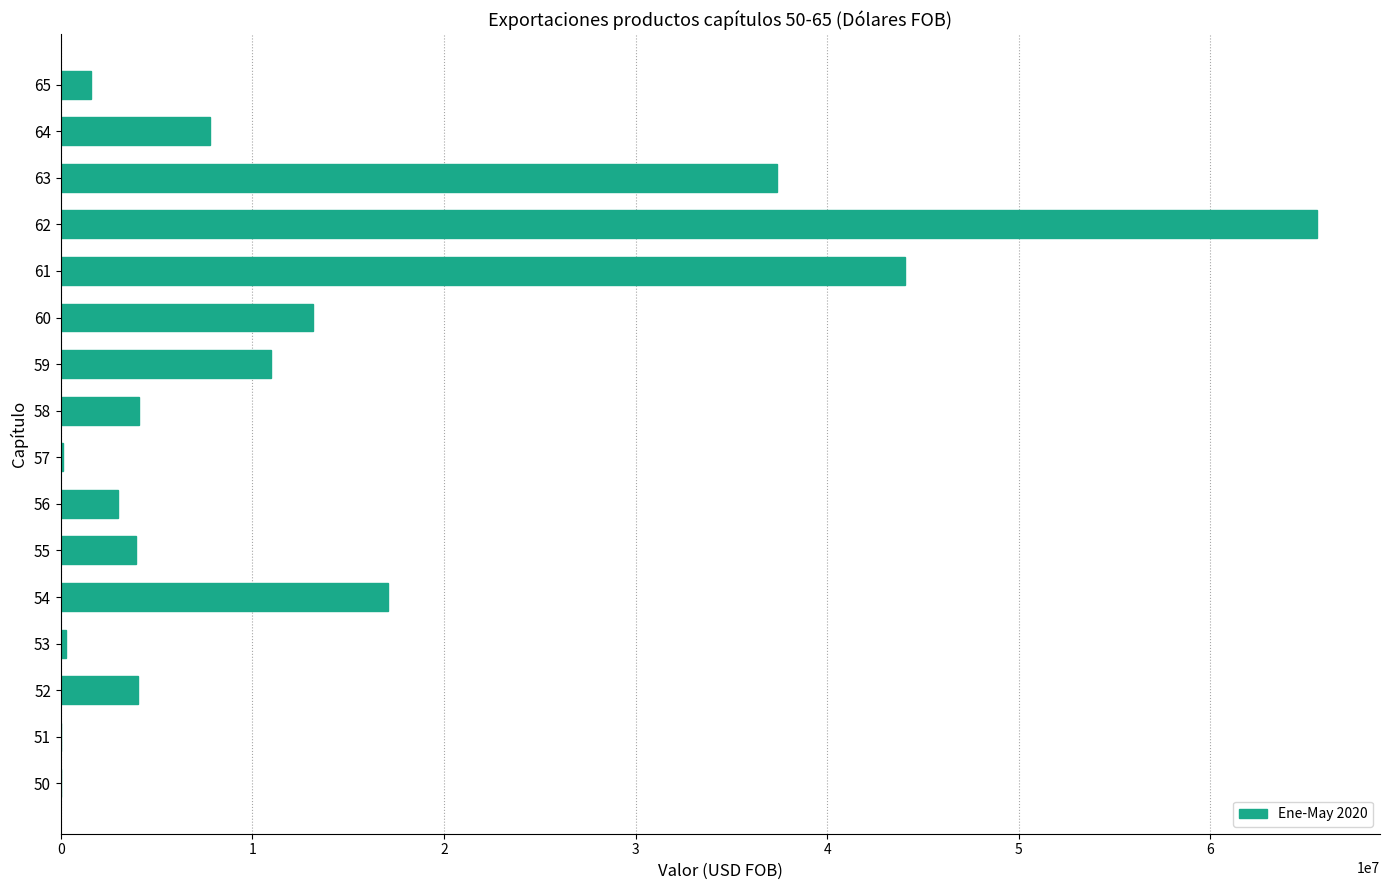

What is the change in value from 51 to 63?

+37394768.8